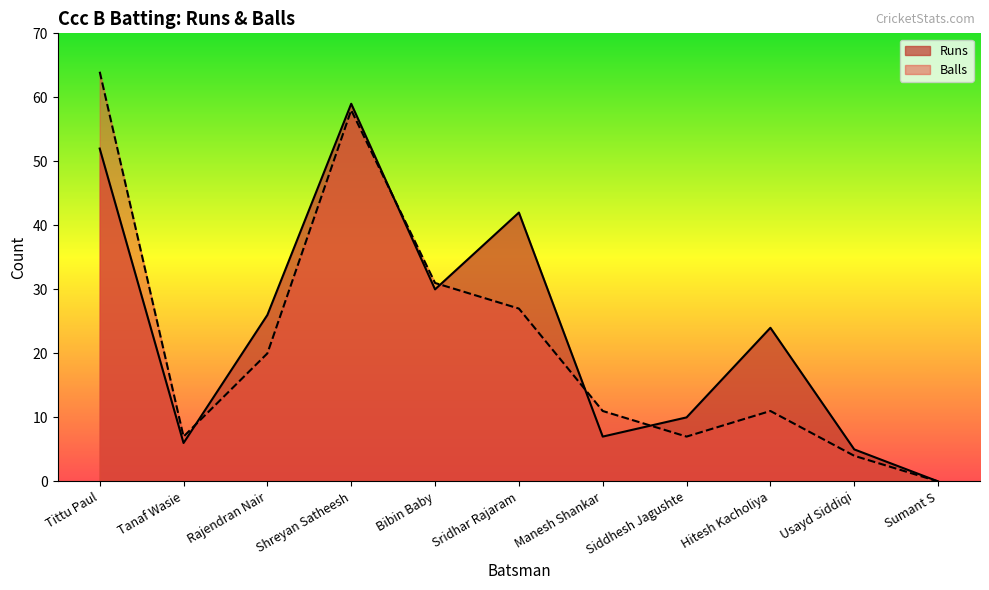

How many values in the Runs series exceed 24?

5